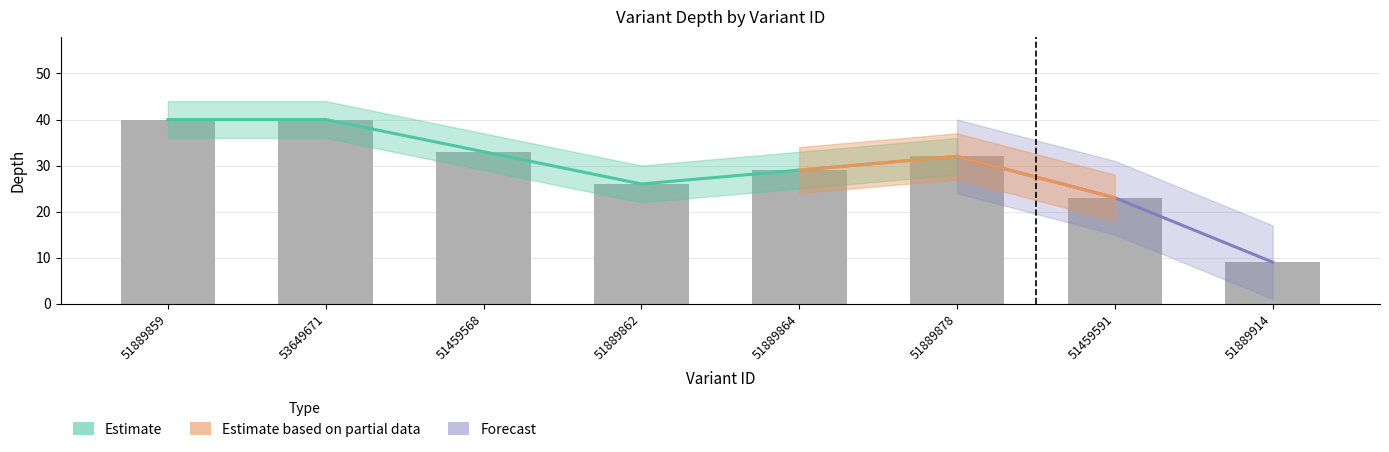

What value does the data have at 51889914?

9